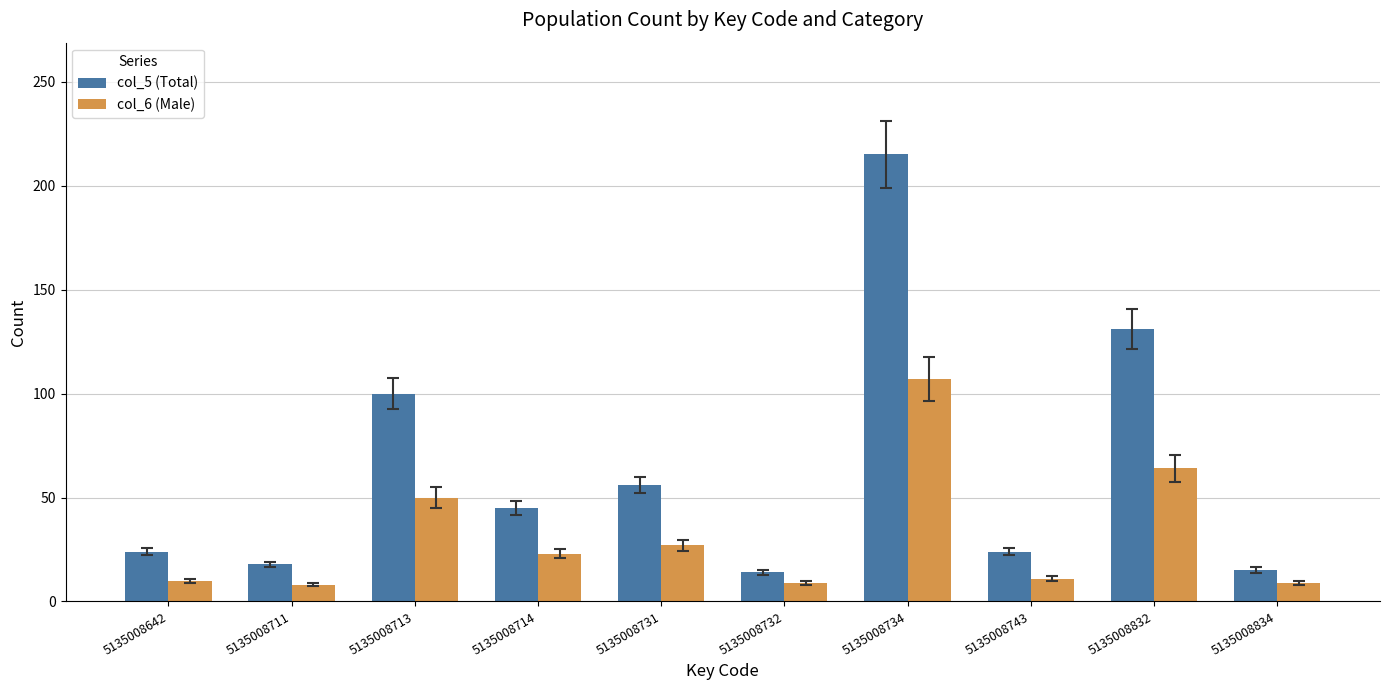

Does the chart contain any negative values?

No